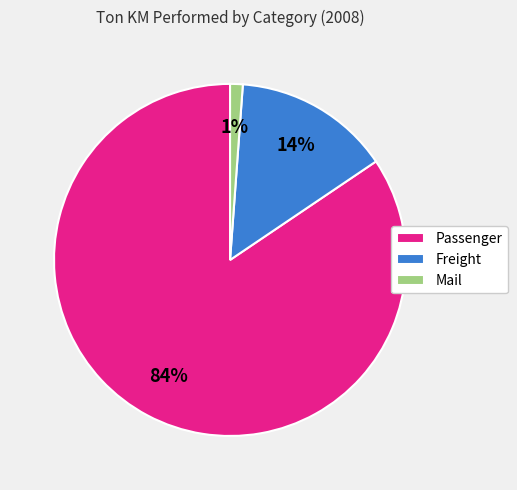

Which category has the biggest portion of the pie?

Passenger